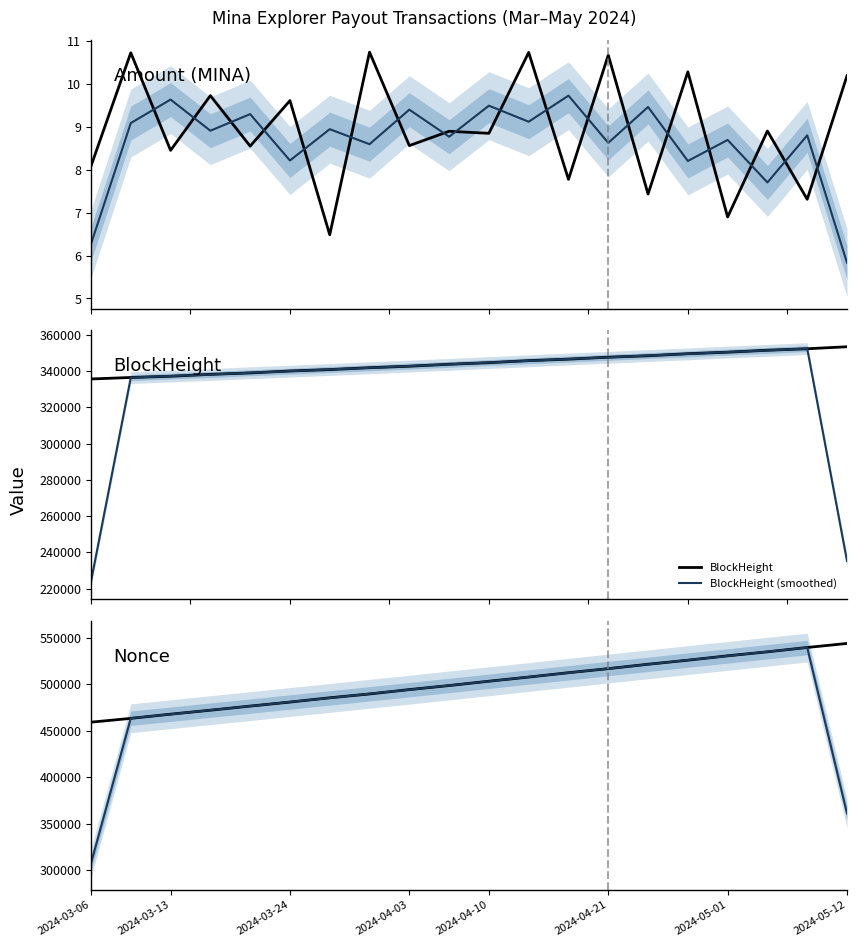

The value of BlockHeight at 2024-04-03 is 548547.9. True or false?

False